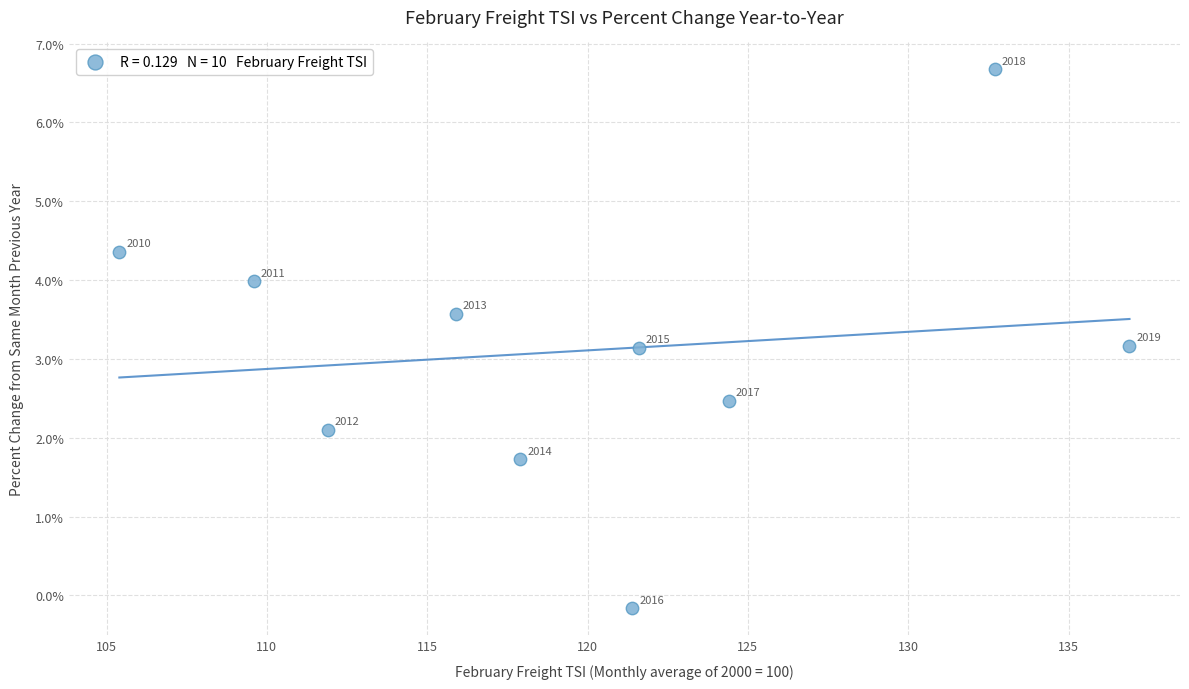

What is the range of Y values (max minus min)?

6.8